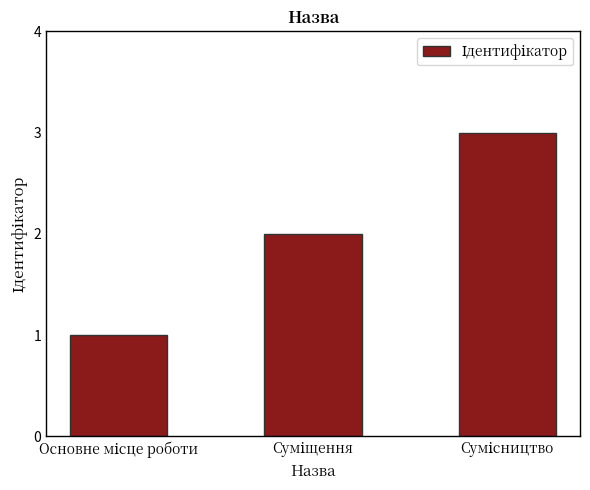

How many bars are there in total?

3